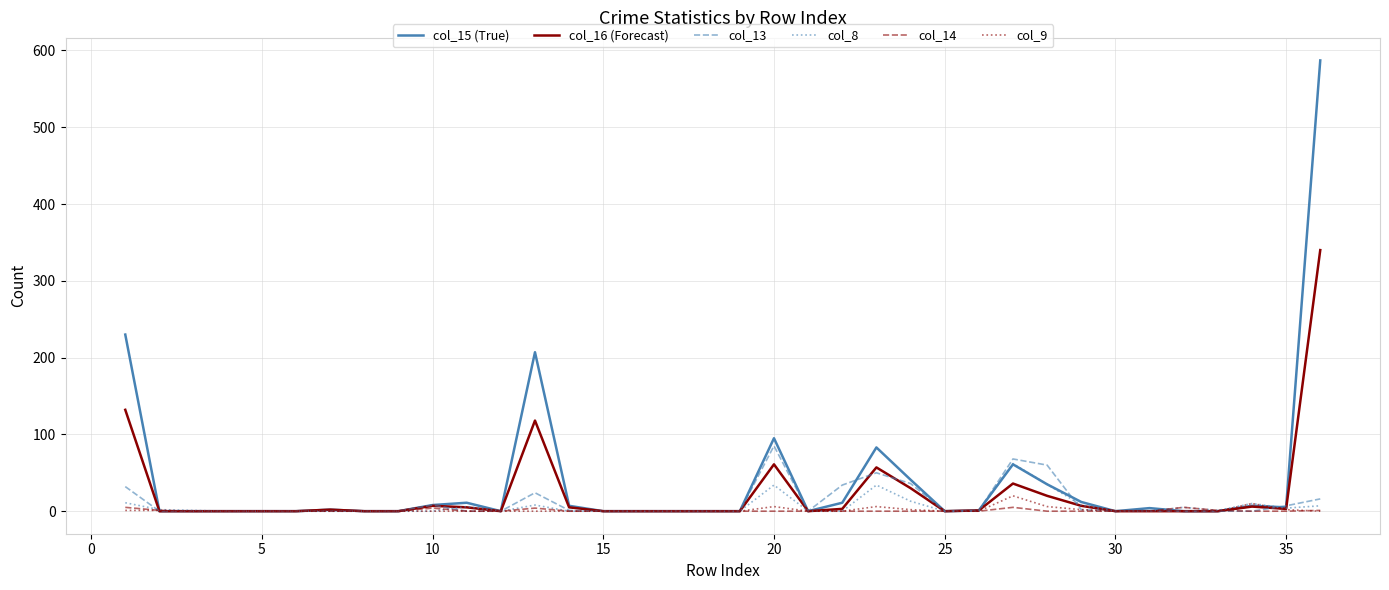

What is the average value of the col_15 (True) series?

39